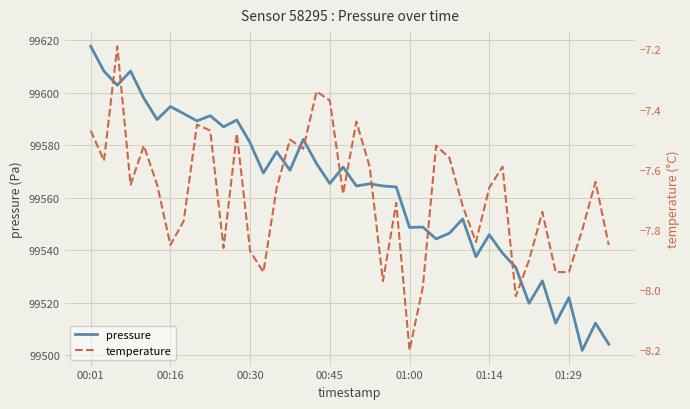

True or false: temperature and pressure cross at least once.

False